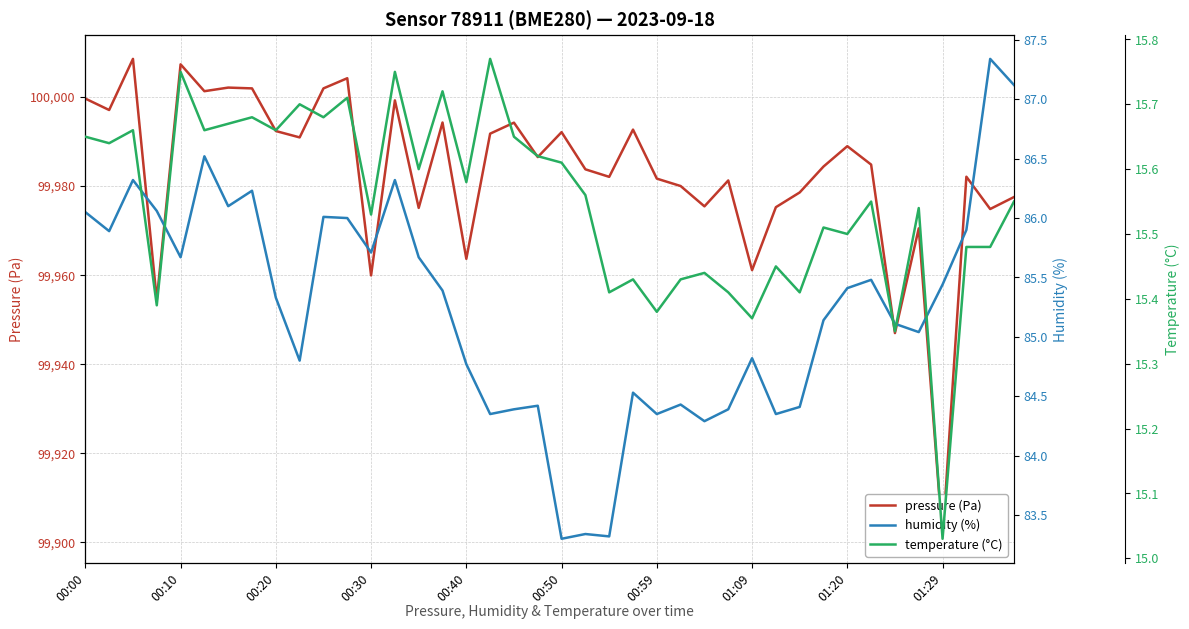

Reading left to right, what are all the values shown in this chart?

pressure (Pa): 99999.6	99997.0	100008.5	99954.4	100007.3	100001.2	100002.1	100001.9	99992.3	99990.9	100001.9	100004.2	99959.9	99999.2	99975.1	99994.2	99963.6	99991.7	99994.2	99986.5	99992.1	99983.7	99982.0	99992.6	99981.6	99980.0	99975.4	99981.2	99961.1	99975.2	99978.5	99984.3	99988.9	99984.8	99947.0	99970.5	99900.8	99982.1	99974.8	99977.5
humidity (%): 86.0	85.9	86.3	86.1	85.7	86.5	86.1	86.2	85.3	84.8	86.0	86.0	85.7	86.3	85.7	85.4	84.8	84.3	84.4	84.4	83.3	83.3	83.3	84.5	84.3	84.4	84.3	84.4	84.8	84.3	84.4	85.1	85.4	85.5	85.1	85.0	85.4	85.9	87.3	87.1
temperature (°C): 15.7	15.6	15.7	15.4	15.8	15.7	15.7	15.7	15.7	15.7	15.7	15.7	15.5	15.8	15.6	15.7	15.6	15.8	15.7	15.6	15.6	15.6	15.4	15.4	15.4	15.4	15.4	15.4	15.4	15.4	15.4	15.5	15.5	15.6	15.3	15.5	15.0	15.5	15.5	15.6